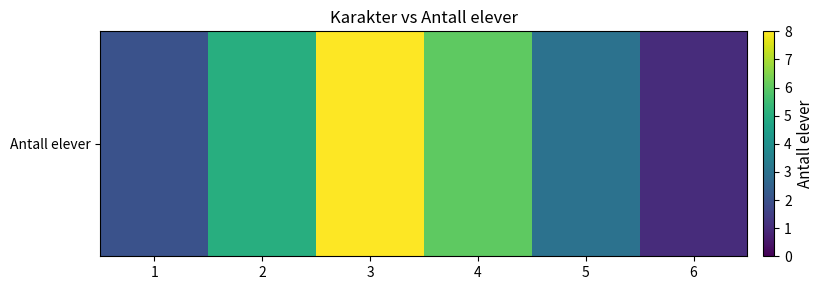

Which label corresponds to the largest value in the chart?

3